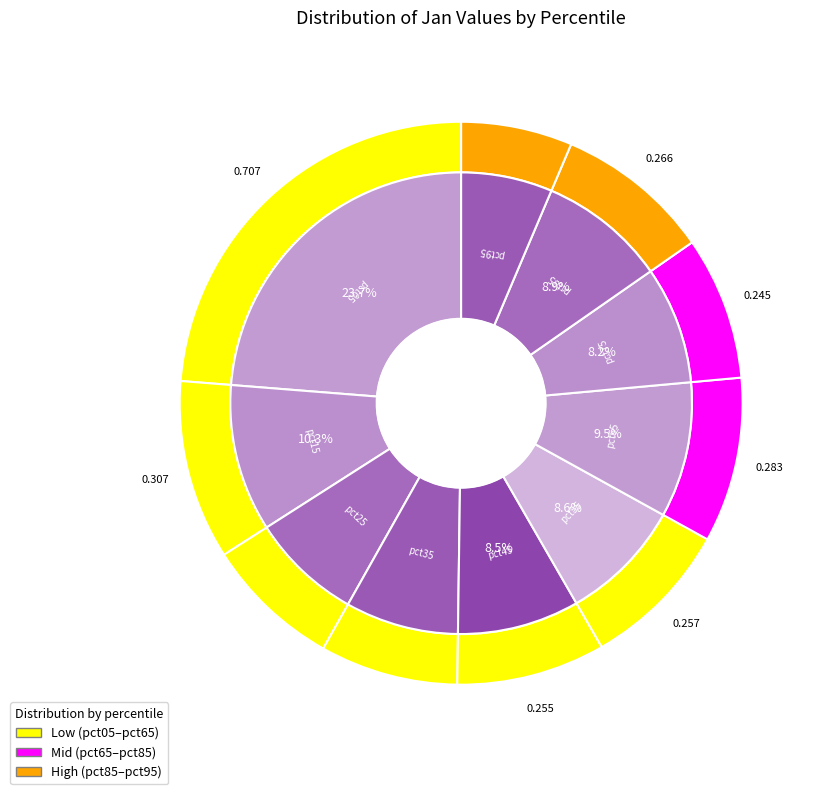

True or false: pct15 accounts for 1% of the total.

False